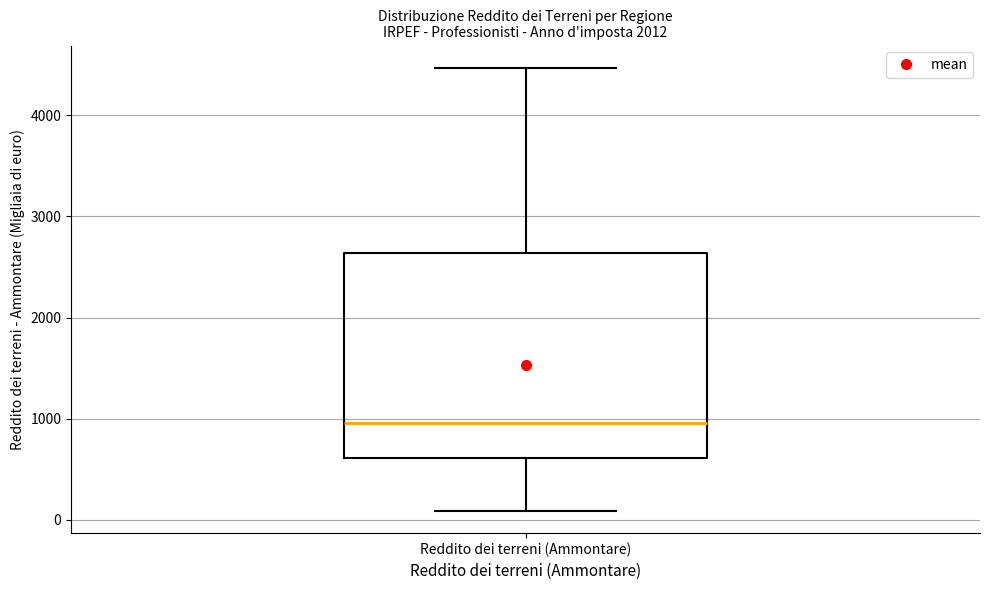

Transcribe this box plot: give where the median line is, the range the box spans, and where the two whiskers end, as read against the y-axis. The values are not printed on the chart, so give them approximately, as read against the axis.

median 1000, box 600 to 2600, whiskers 100 to 4500